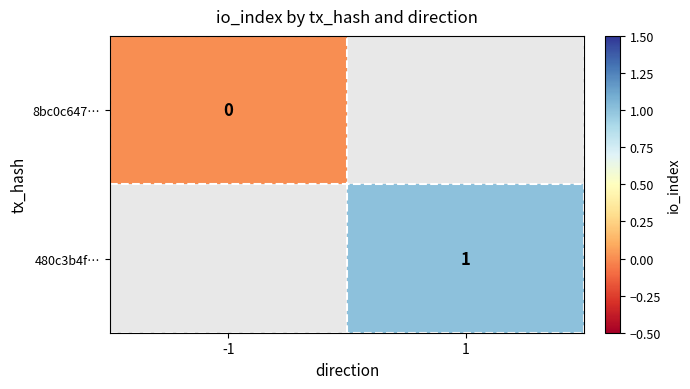

Rank the categories by 8bc0c647… value from lowest to highest.

-1, 1